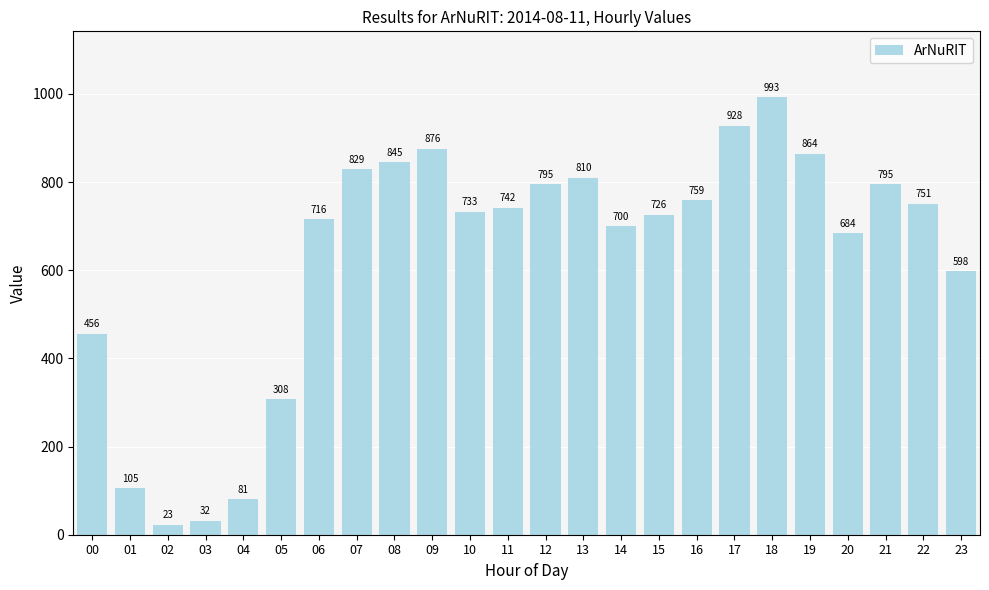

What is the value of the 19th bar from the left?

993